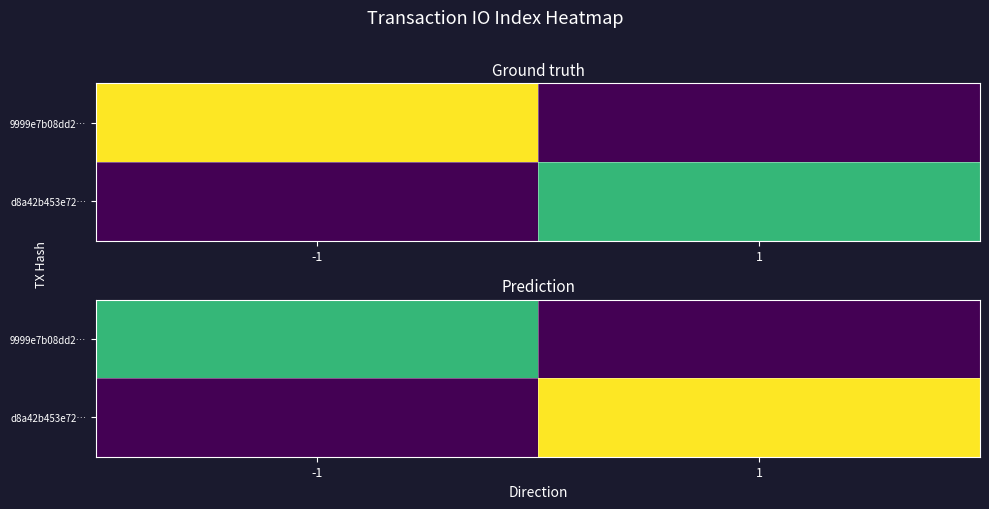

Rank the series by their maximum value, from highest to lowest.

d8a42b453e72…, 9999e7b08dd2…